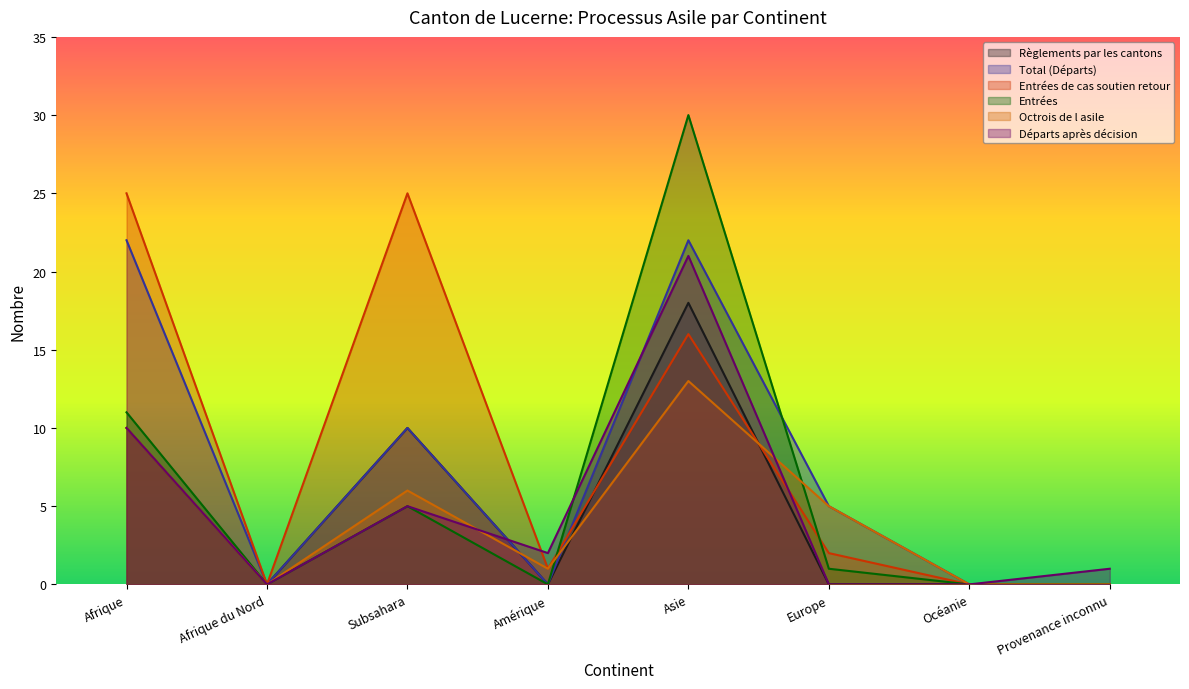

Reading right to left, what are all the values shown in this chart?

Règlements par les cantons: 0	0	0	18	0	10	0	10
Total (Départs): 0	0	5	22	0	10	0	22
Entrées de cas soutien retour: 0	0	2	16	1	25	0	25
Entrées: 0	0	1	30	0	5	0	11
Octrois de l asile: 0	0	5	13	1	6	0	10
Départs après décision: 1	0	0	21	2	5	0	10